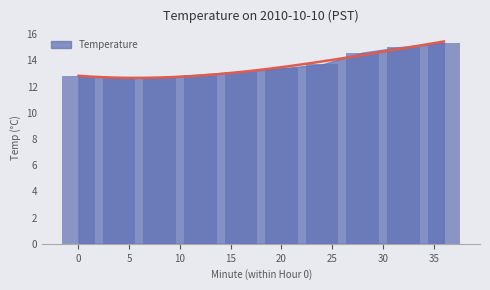

Which label corresponds to the largest value in the chart?

38